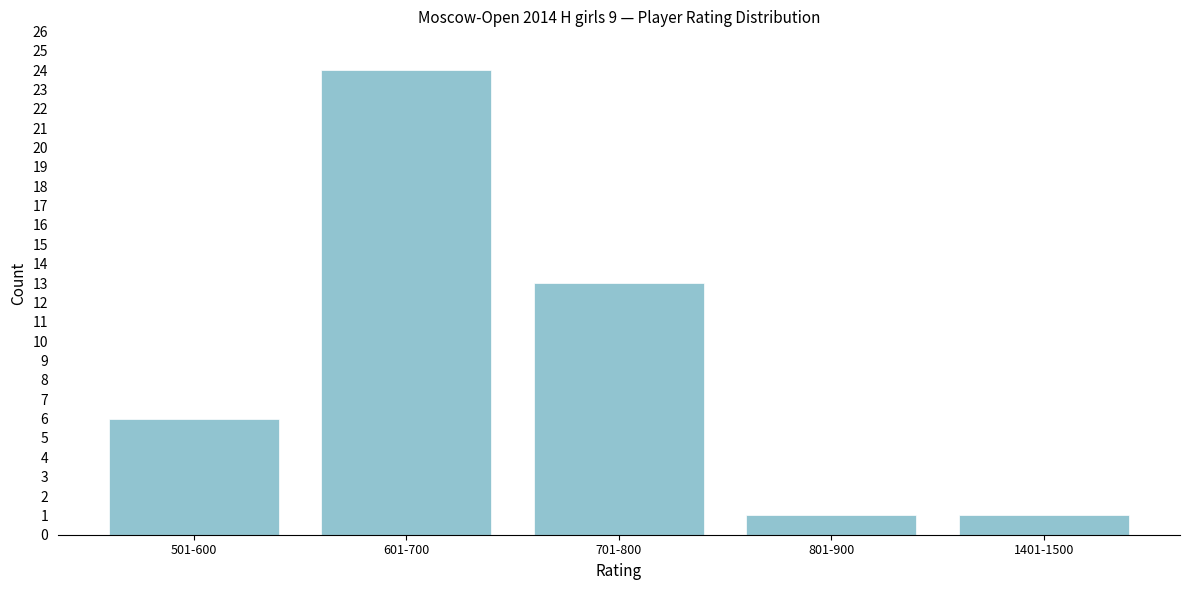

Reading right to left, extract all data points from this chart.

1	1	13	24	6